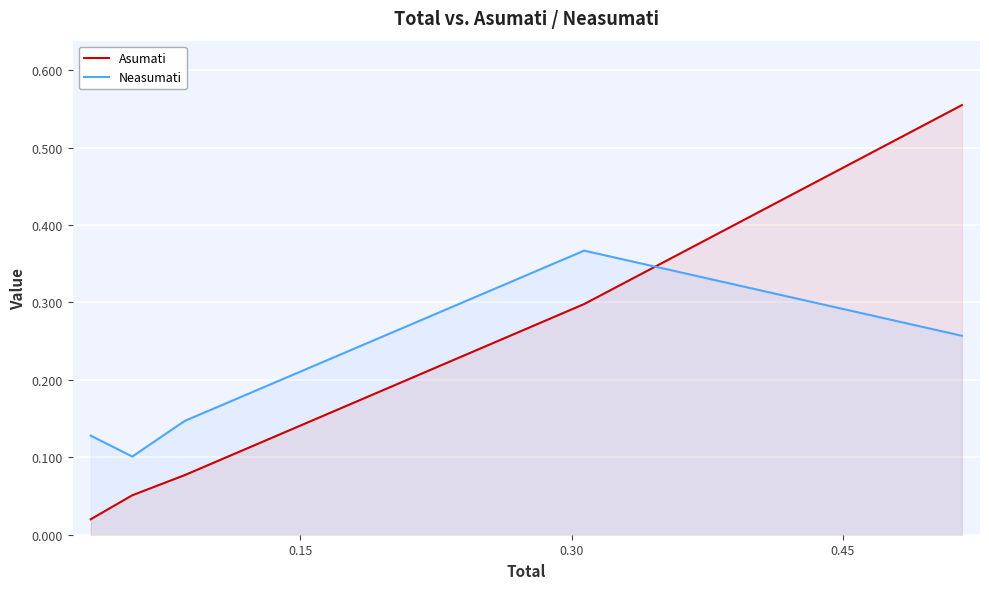

Does the chart display data point markers on the line(s)?

No